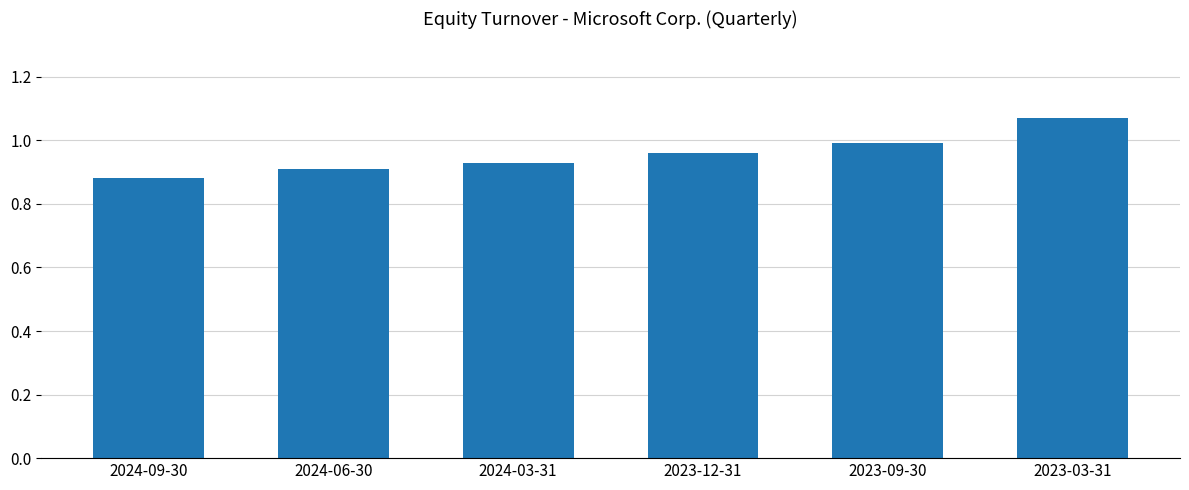

What is the change in value from 2024-03-31 to 2023-03-31?

+0.1